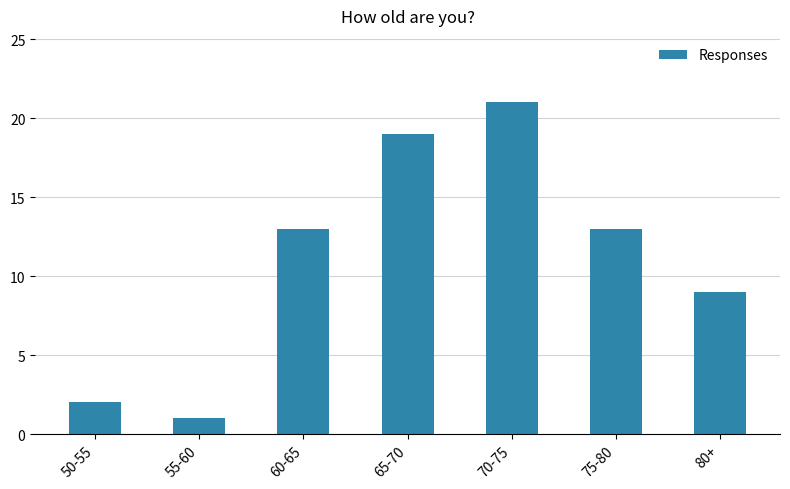

What is the label of the 7th bar from the left?

80+